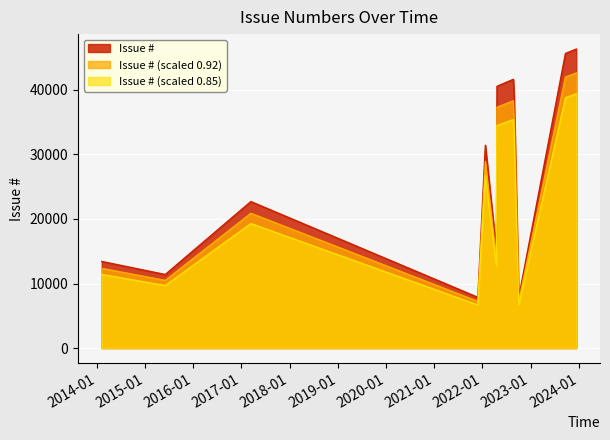

How many series are shown in this chart?

3